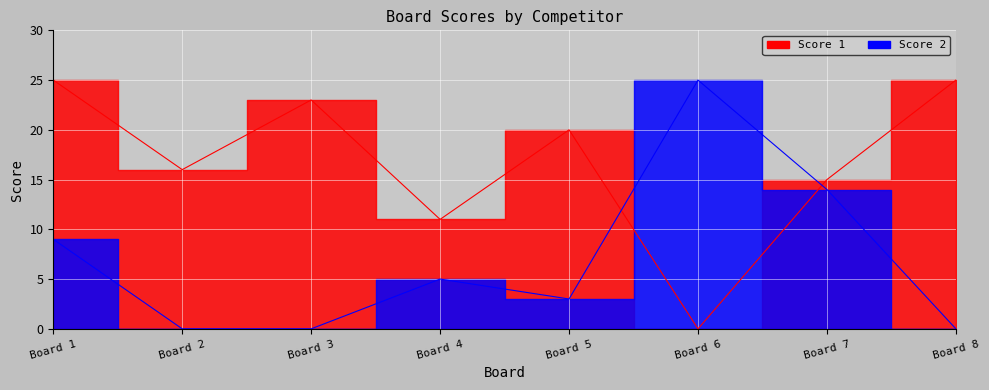

Reading left to right, list all the values displayed in this chart.

Score 1: 25	16	23	11	20	0	15	25
Score 2: 9	0	0	5	3	25	14	0